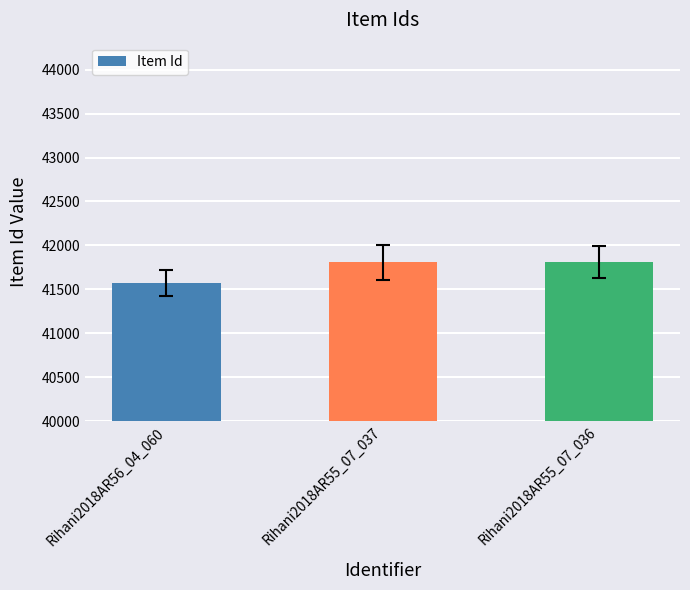

What is the difference between the values at Rihani2018AR55_07_036 and Rihani2018AR56_04_060?

239